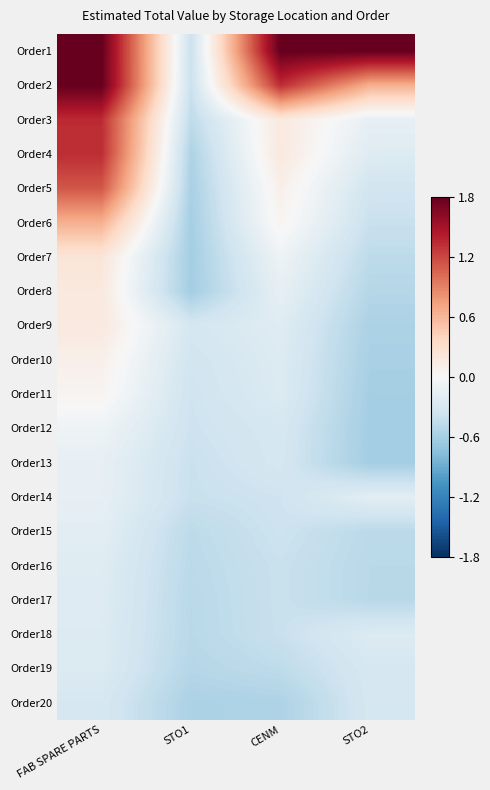

At how many categories does at least one series exceed 0?

3